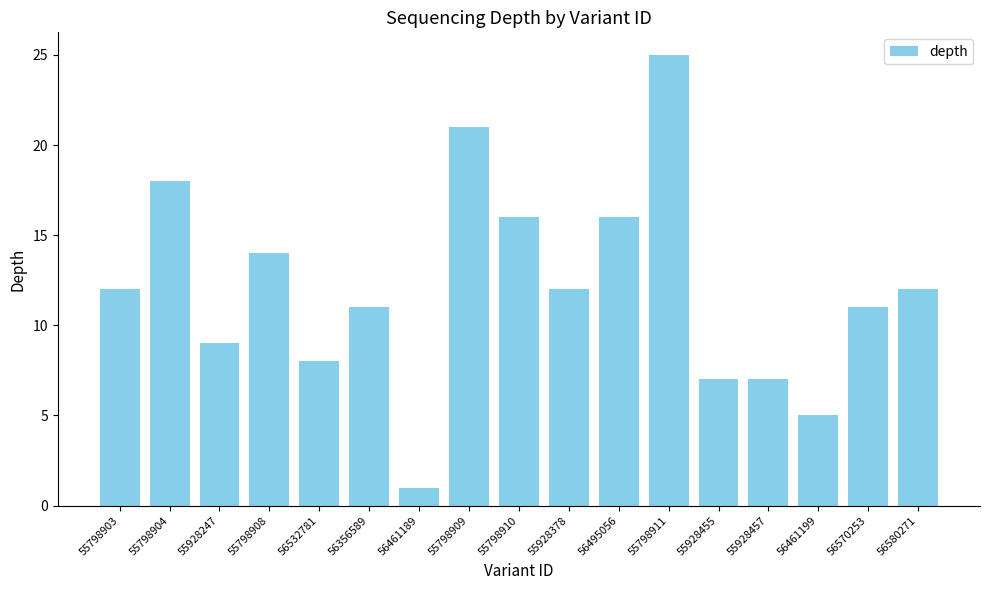

What is the difference between the maximum and minimum values?

24